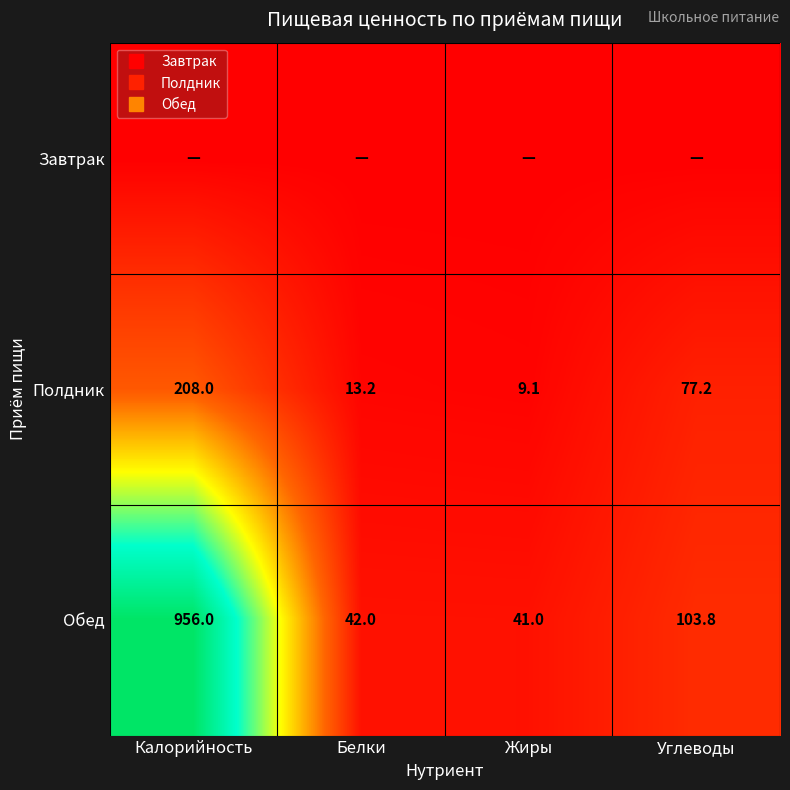

Read the Обед value at Жиры.

41.0